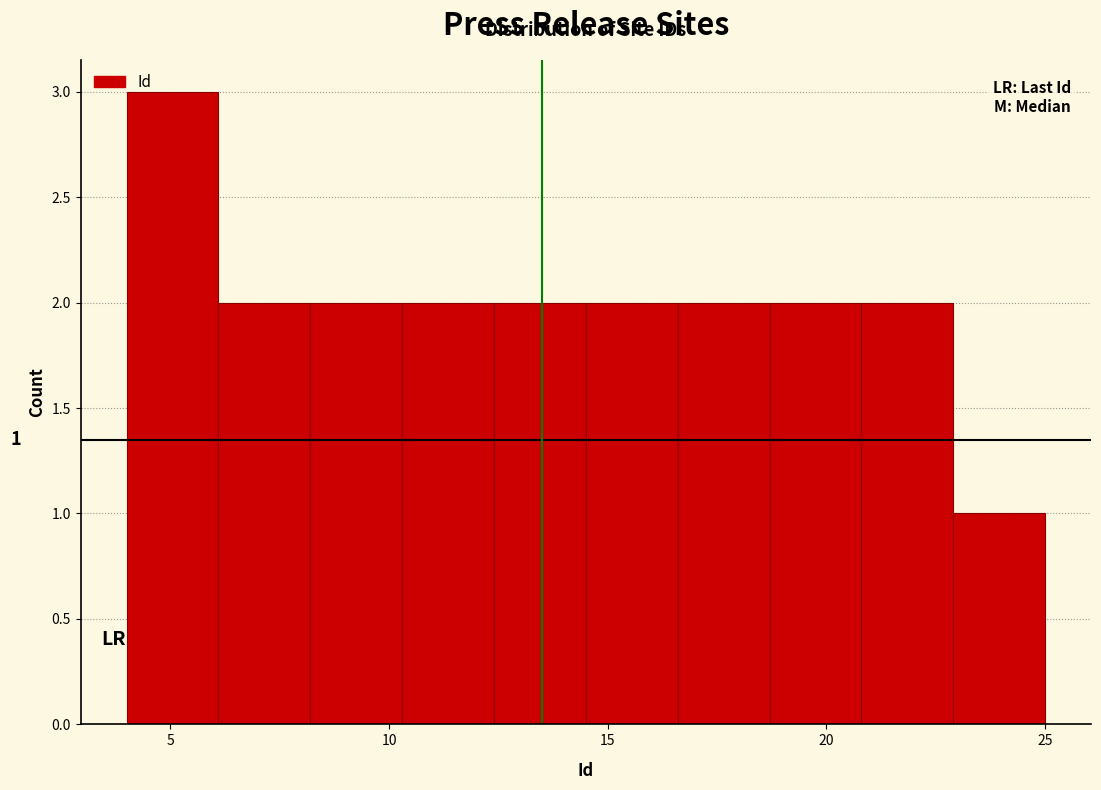

Which range on the x-axis has the tallest bar?

4.0 to 6.1